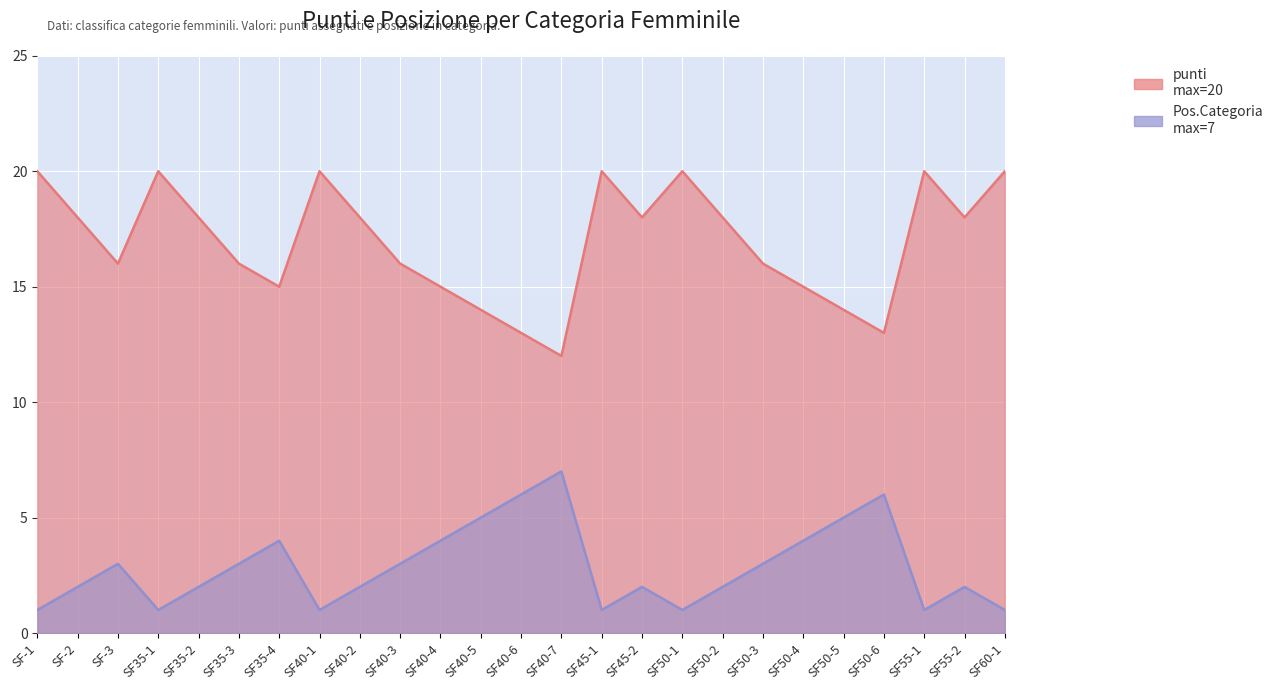

What is the sum of the Pos.Categoria values at SF35-2 and SF35-1?

3